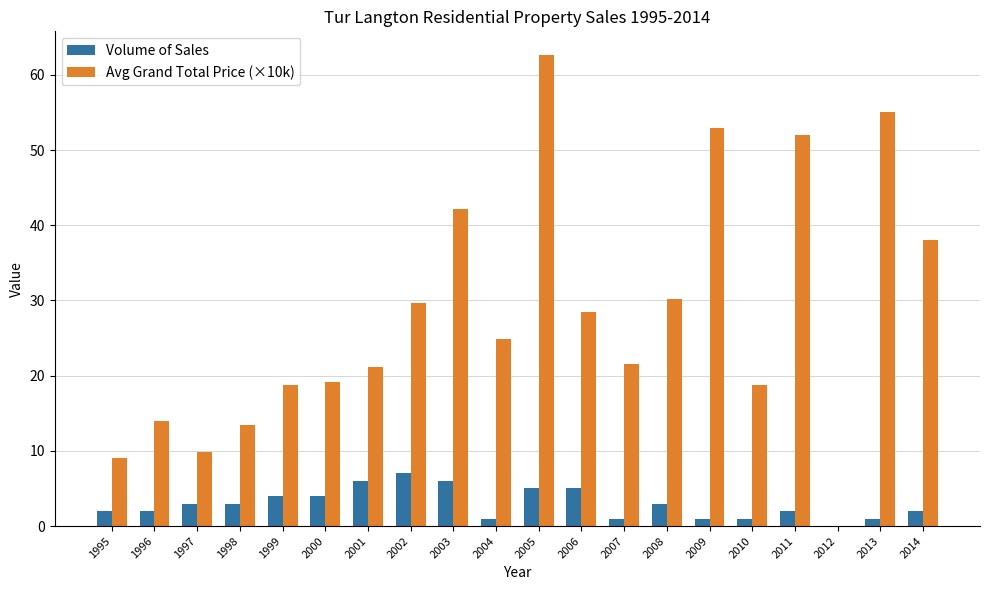

Which series has the largest total across all categories?

Avg Grand Total Price (×10k)